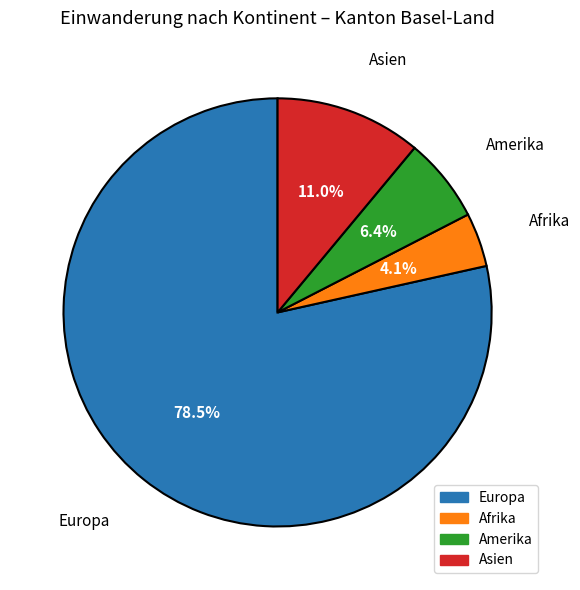

Does any single category account for the majority?

Yes